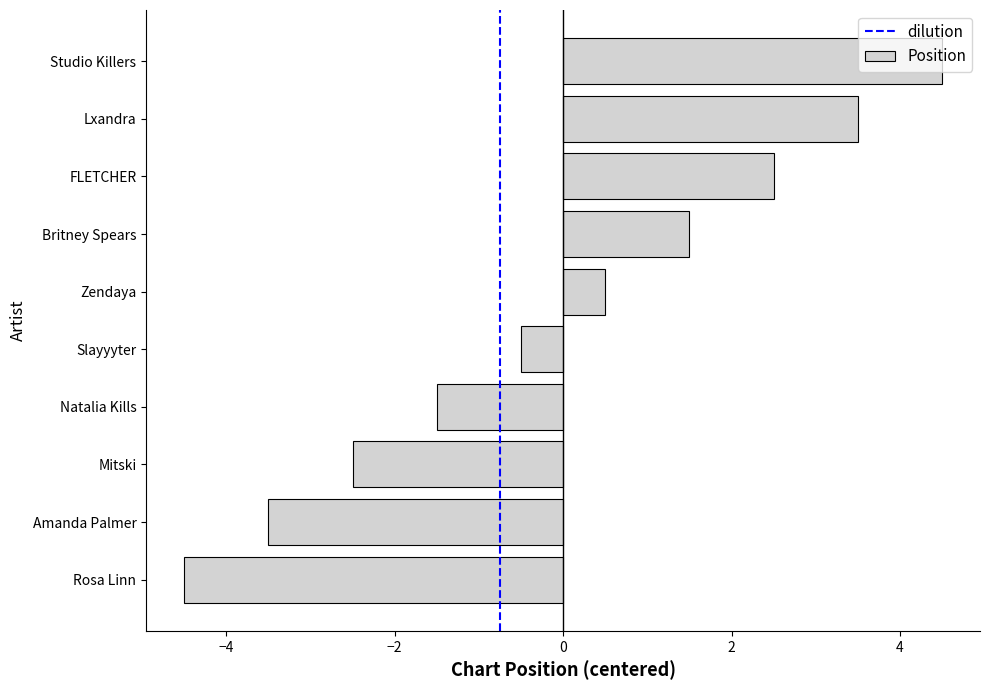

How many values are below zero?

5